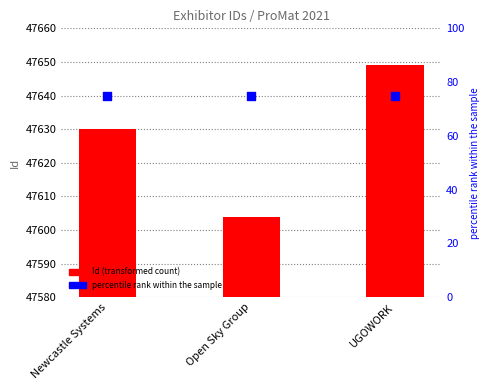

At how many categories does at least one series exceed 22391?

3